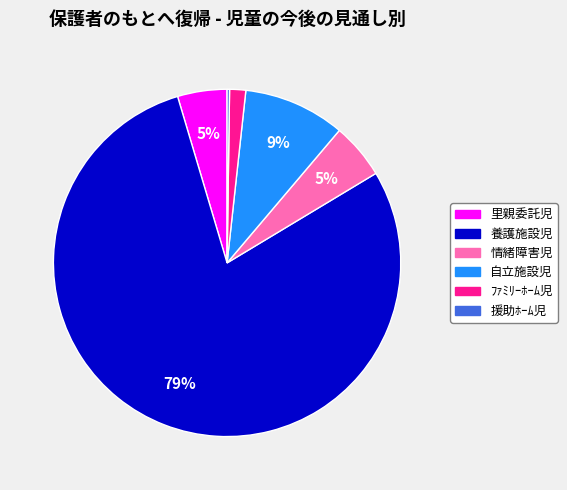

Which category has the biggest portion of the pie?

養護施設児